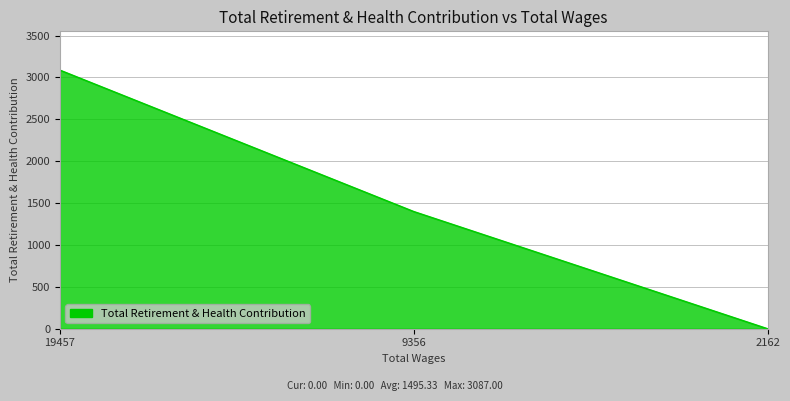

What is the greatest value displayed?

3087